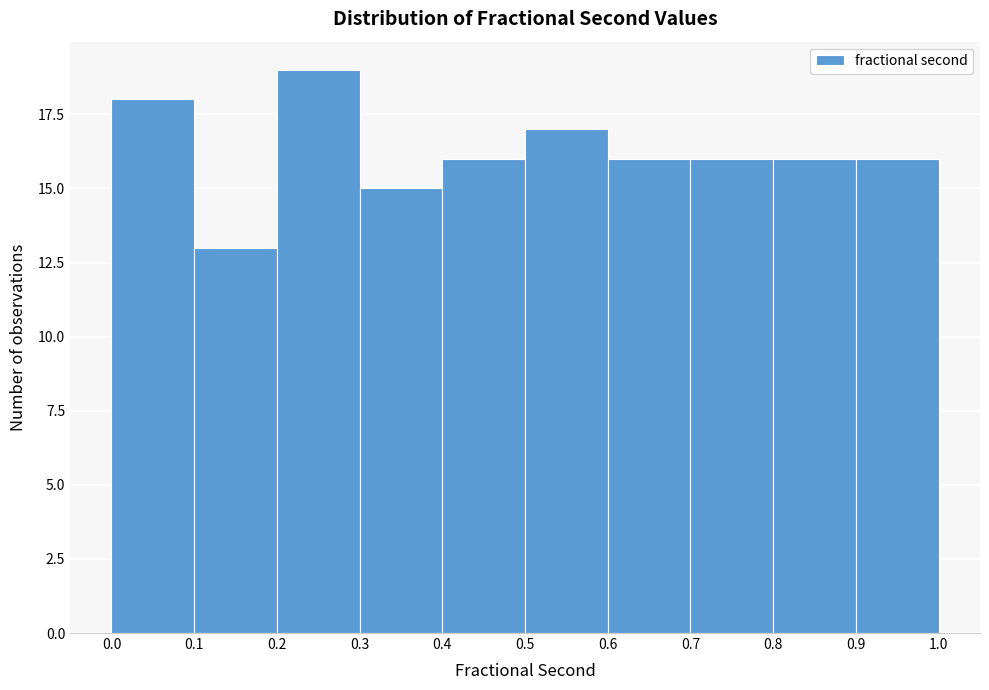

Reading left to right, transcribe this chart: for each bar, give the range it covers on the x-axis and its height. The values are not printed on the chart, so give them approximately, as read against the axis.

0.0 to 0.1: 18
0.1 to 0.2: 13
0.2 to 0.3: 19
0.3 to 0.4: 15
0.4 to 0.5: 16
0.5 to 0.6: 17
0.6 to 0.7: 16
0.7 to 0.8: 16
0.8 to 0.9: 16
0.9 to 1.0: 16